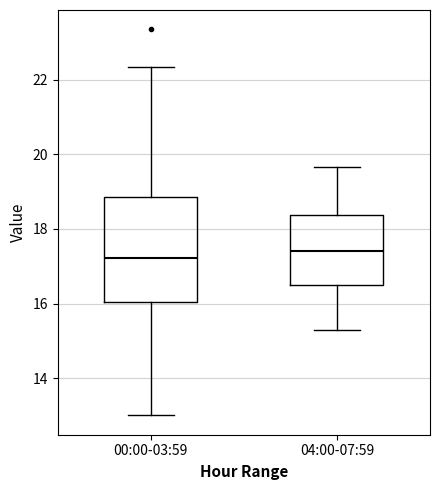

Reading left to right, transcribe this box plot: for each box, give where its median line is, the range the box spans, and where its two whiskers end, as read against the y-axis. The values are not printed on the chart, so give them approximately, as read against the axis.

00:00-03:59: median 17.2, box 16.0 to 18.8, whiskers 13.0 to 22.4
04:00-07:59: median 17.4, box 16.4 to 18.4, whiskers 15.4 to 19.6